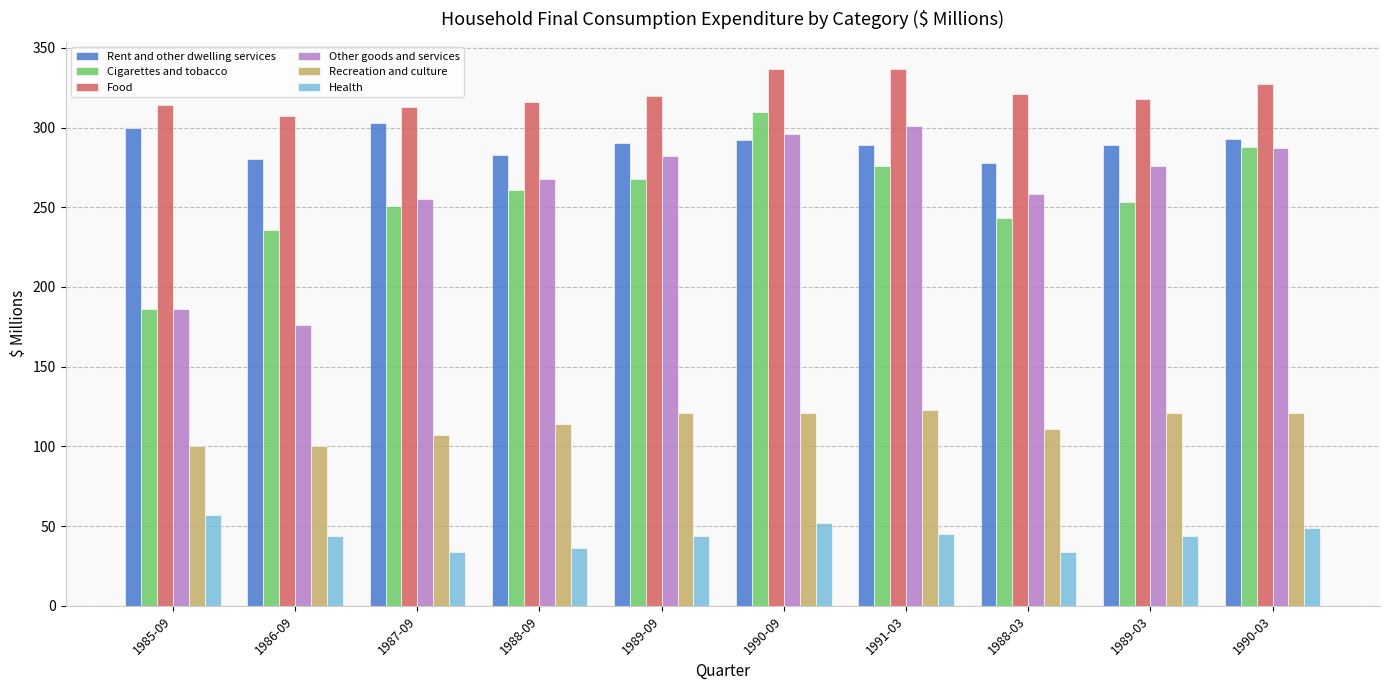

At which label is Other goods and services closest to 238?

1987-09